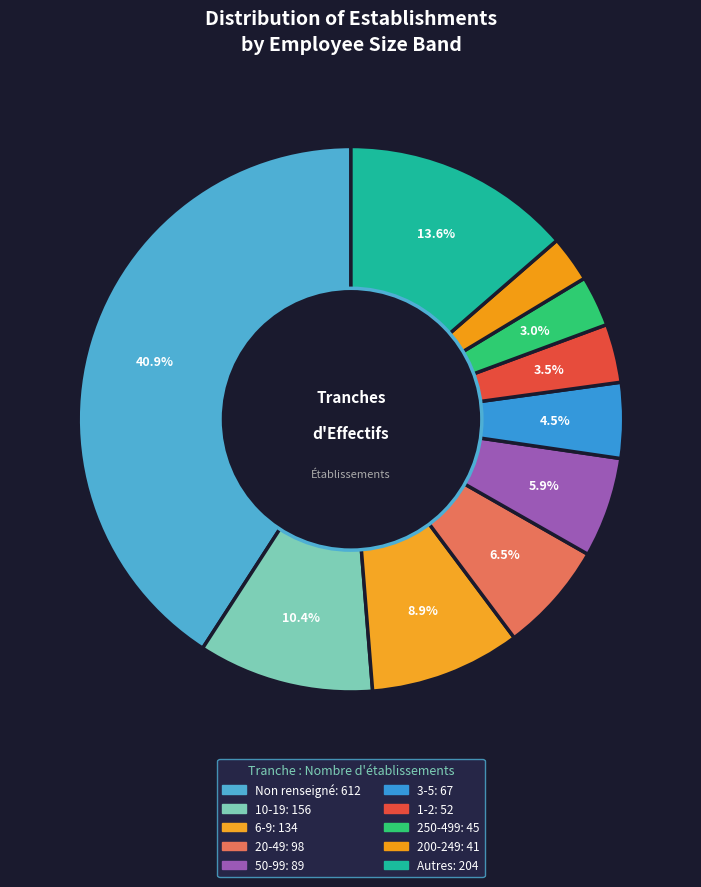

How many slices are in this pie chart?

10